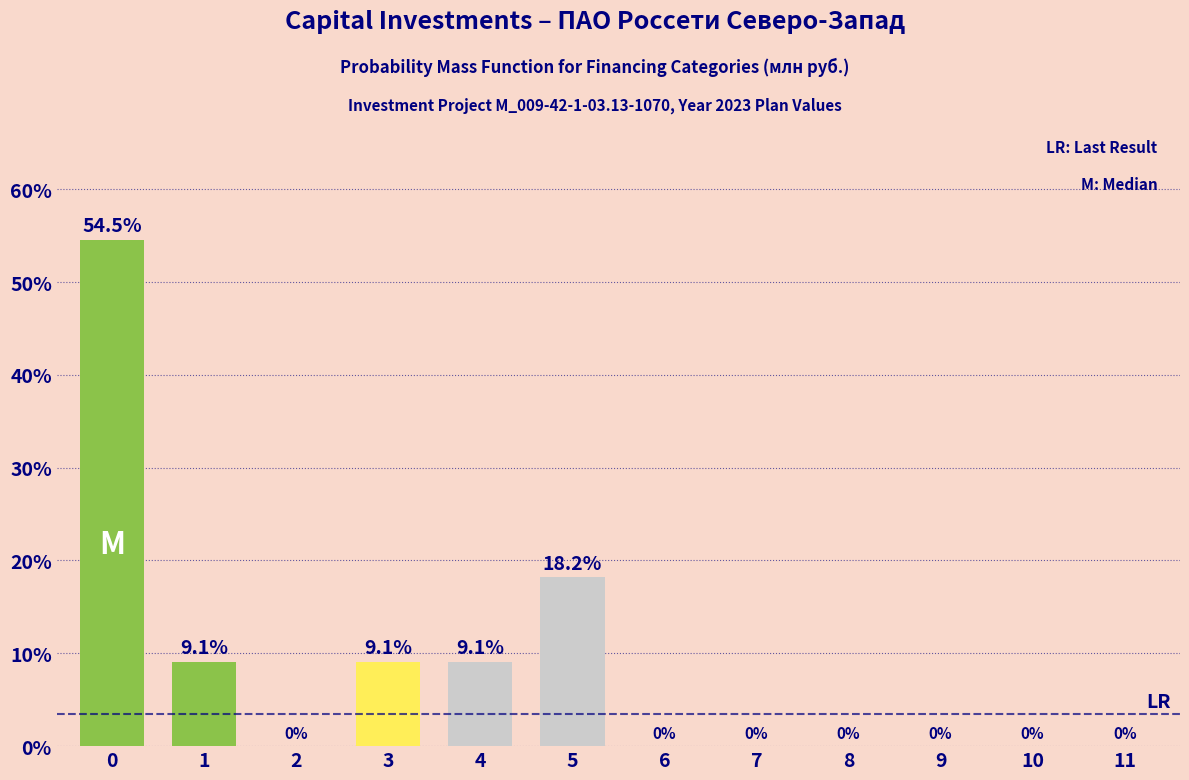

Reading right to left, transcribe all the data shown in this chart.

11=0.0	10=0.0	9=0.0	8=0.0	7=0.0	6=0.0	5=18.2	4=9.1	3=9.1	2=0.0	1=9.1	0=54.5